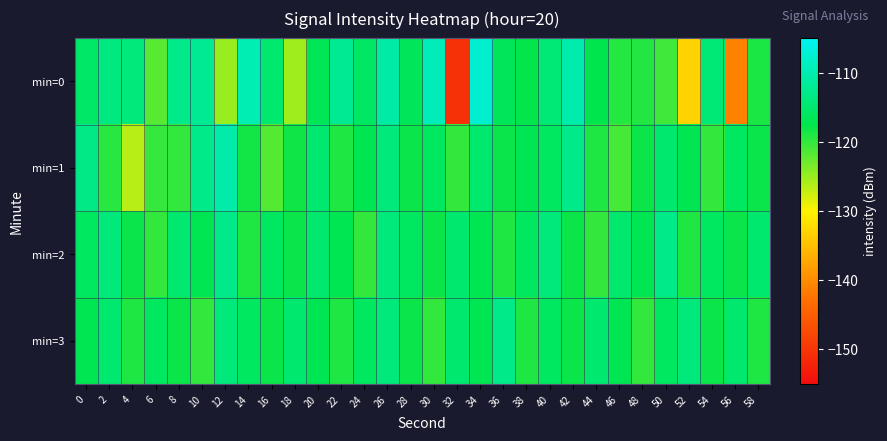

Which series changed the most between 14 and 58?

min=0